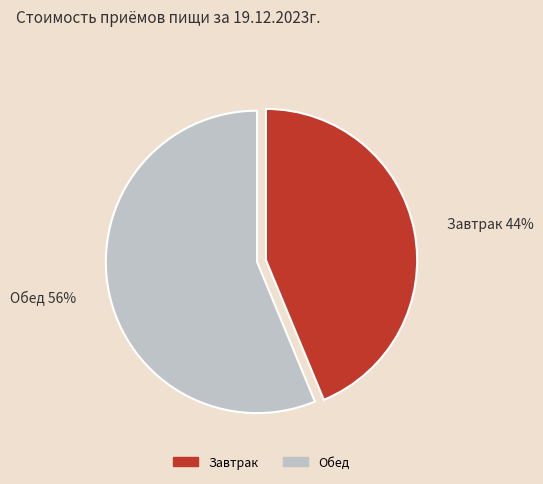

Does Завтрак account for over 50% of the chart?

No